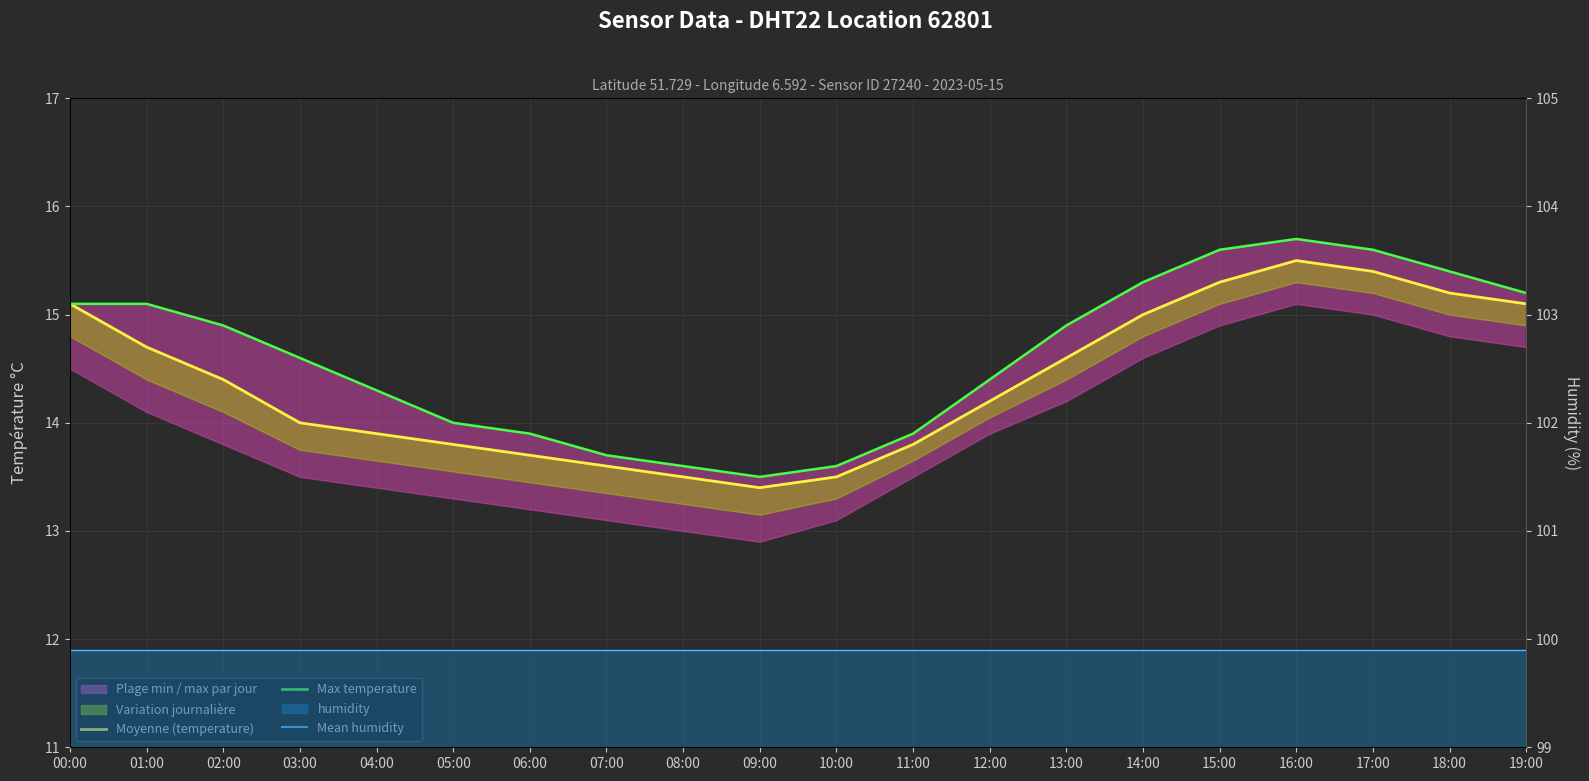

What is the spread (max minus min) of values at 10:00?

86.4